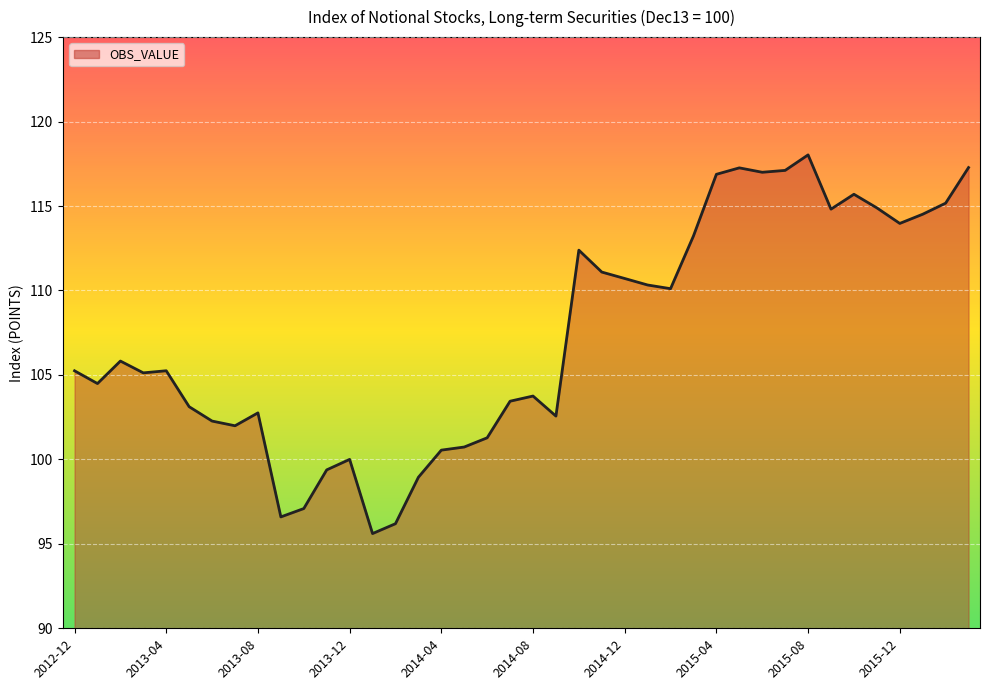

True or false: there are more than 2 points higher than both neighbors.

True